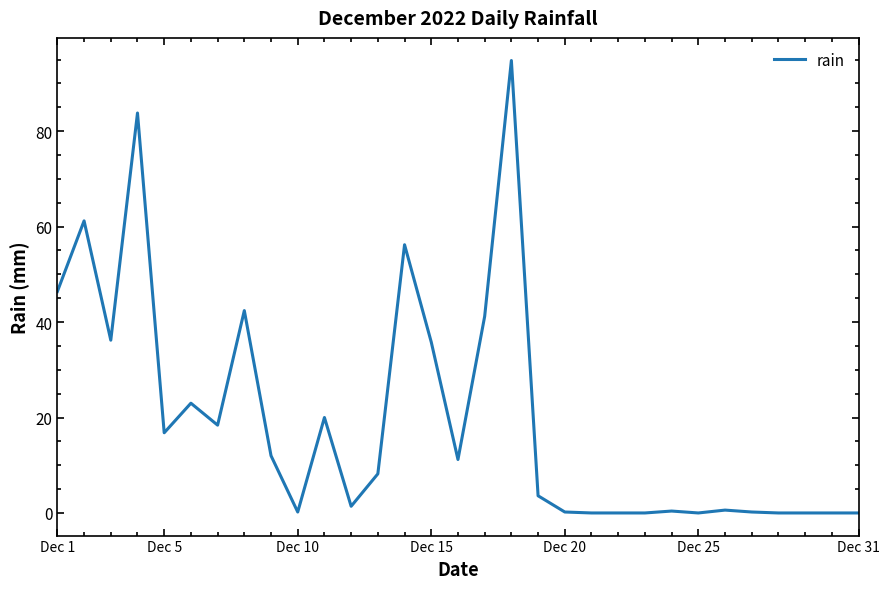

Count the number of values greater than 8.

16